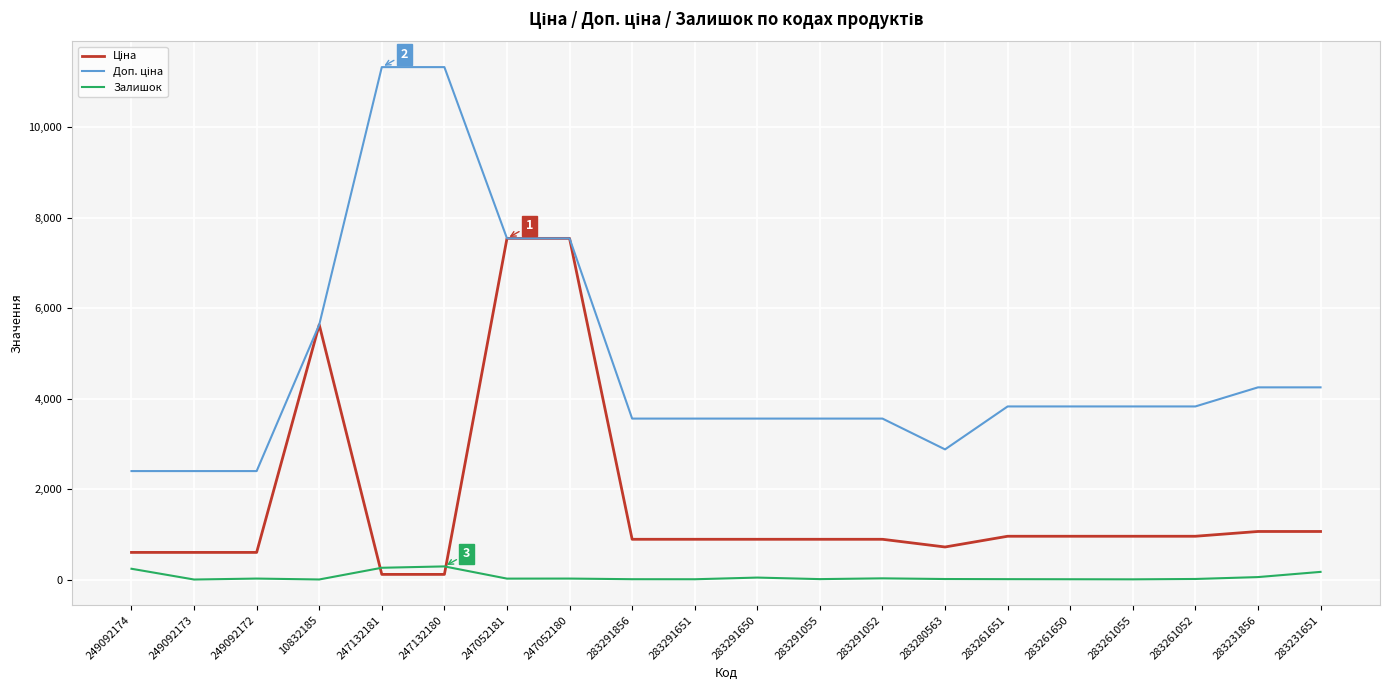

Does the chart have visible grid lines?

Yes